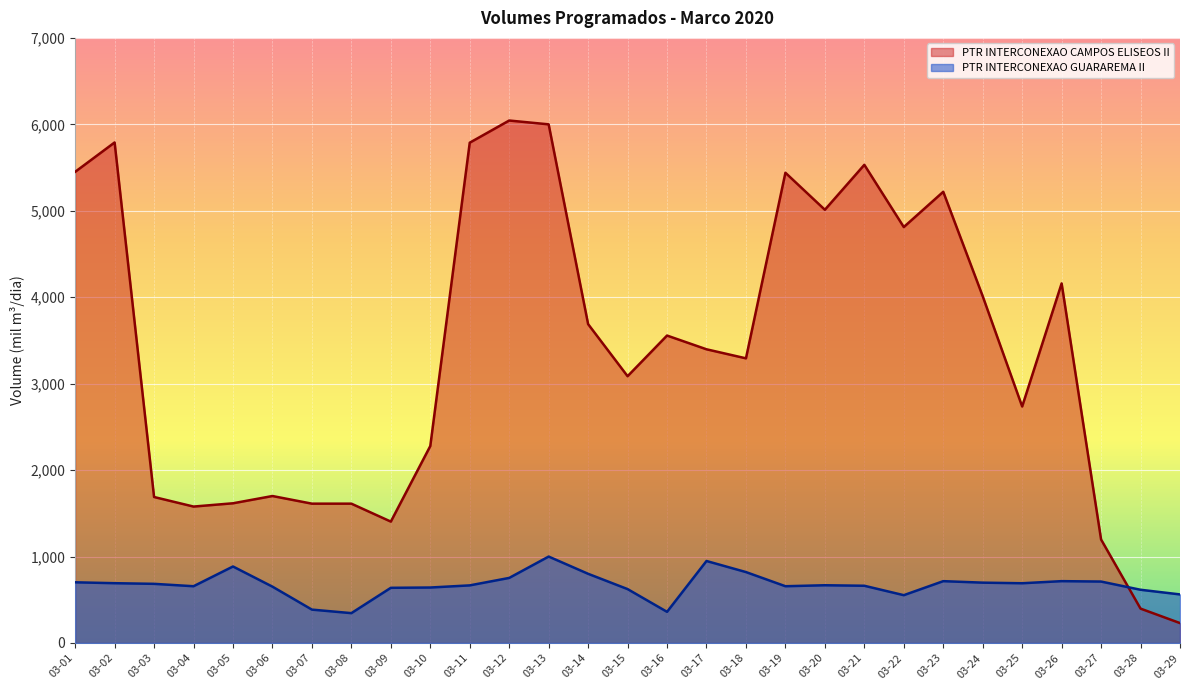

What is the spread (max minus min) of values at 03-11?

5121.5